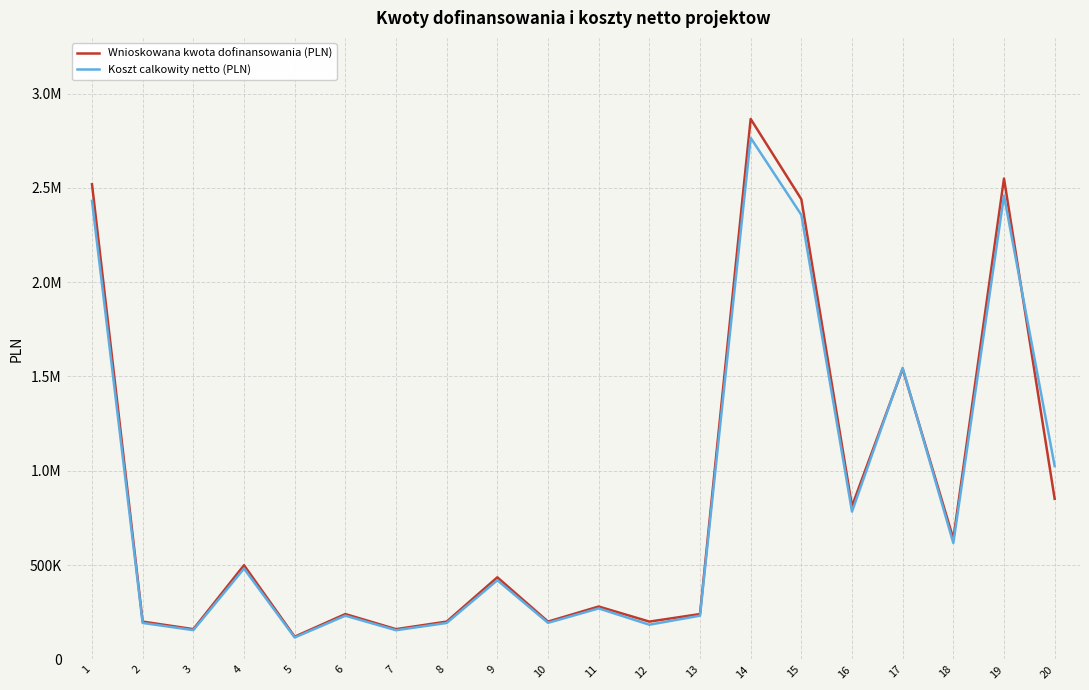

What are all the series names shown in the legend?

Wnioskowana kwota dofinansowania (PLN), Koszt calkowity netto (PLN)